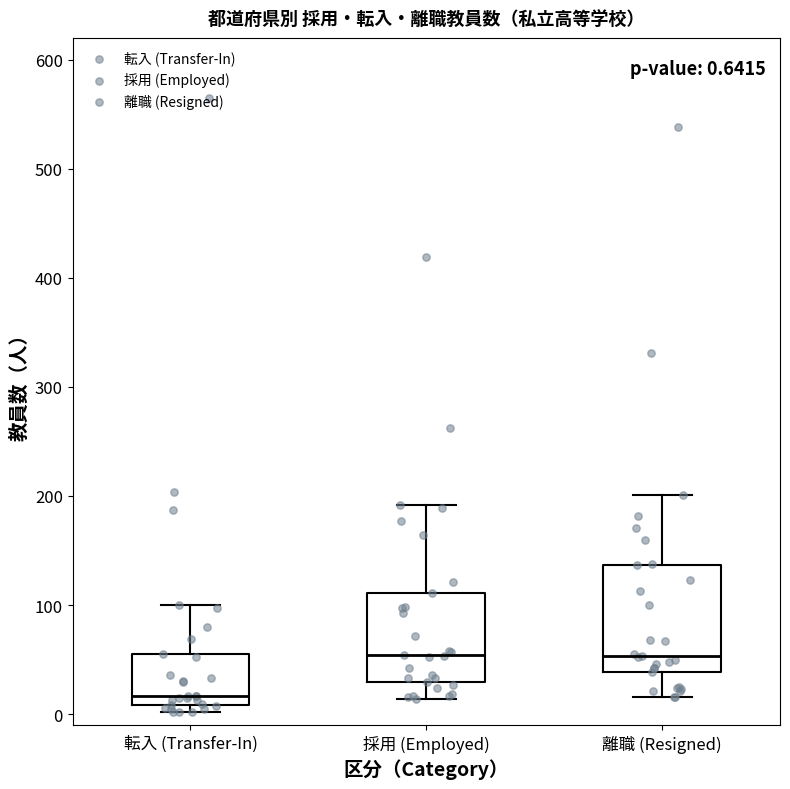

Which box is the tallest, from its lower edge to its upper edge?

離職 (Resigned)